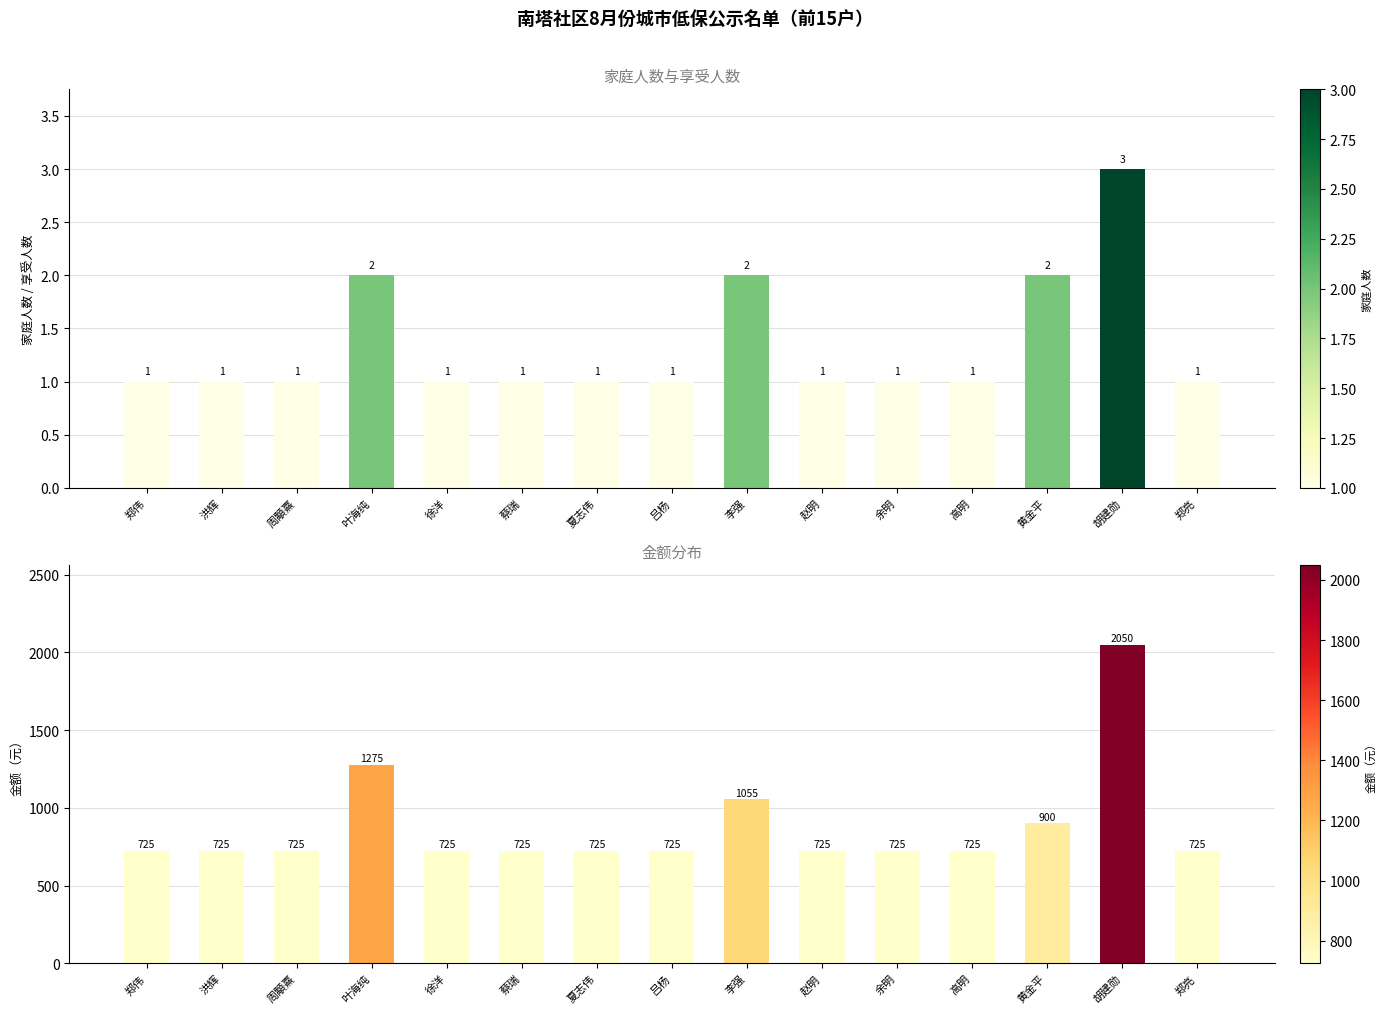

Reading left to right, transcribe all the data shown in this chart.

家庭人数: 郑伟=1	洪辉=1	周顒熹=1	叶海纯=2	徐洋=1	蔡瑞=1	夏志伟=1	吕杨=1	李强=2	赵明=1	余明=1	高明=1	黄金平=2	胡建勋=3	郑亮=1
金额: 郑伟=725	洪辉=725	周顒熹=725	叶海纯=1275	徐洋=725	蔡瑞=725	夏志伟=725	吕杨=725	李强=1055	赵明=725	余明=725	高明=725	黄金平=900	胡建勋=2050	郑亮=725